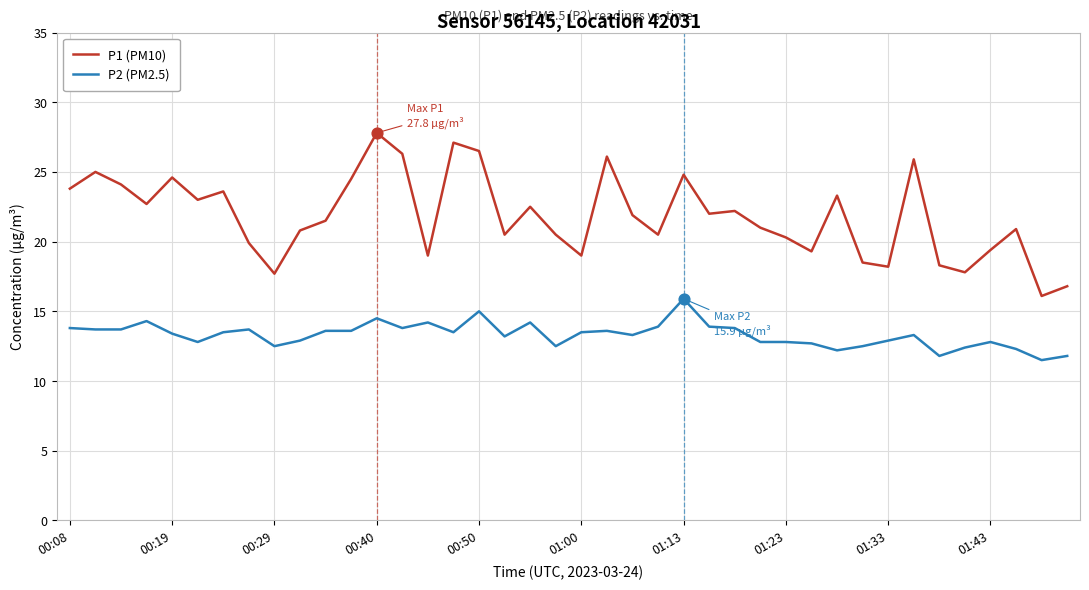

Which series has the largest total across all categories?

P1 (PM10)